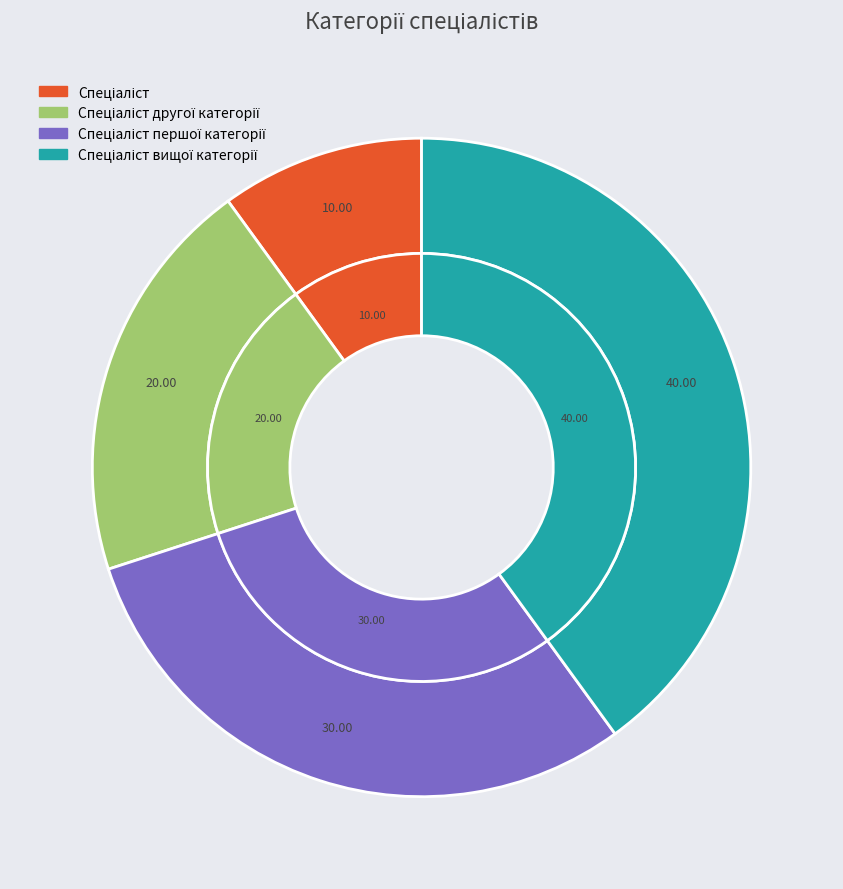

To the nearest percent, what portion does Спеціаліст вищої категорії represent?

40%